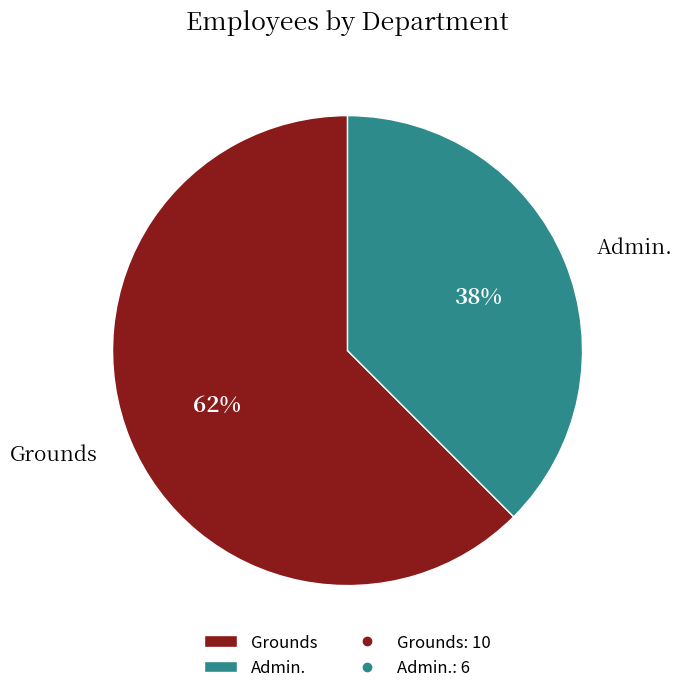

Is the sum of Admin. and Grounds greater than half?

Yes